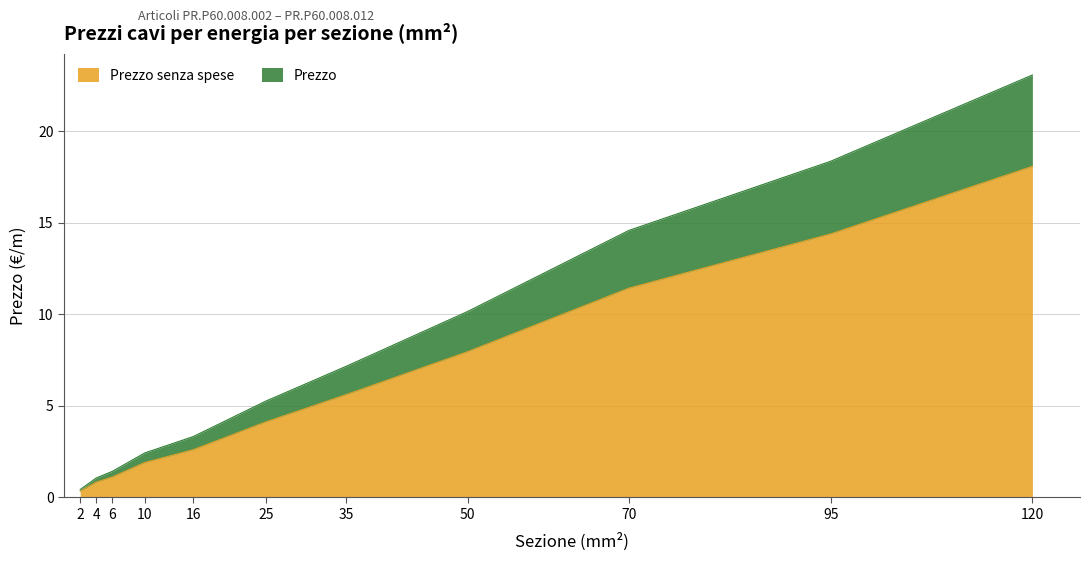

What is the maximum value for Prezzo?

23.1